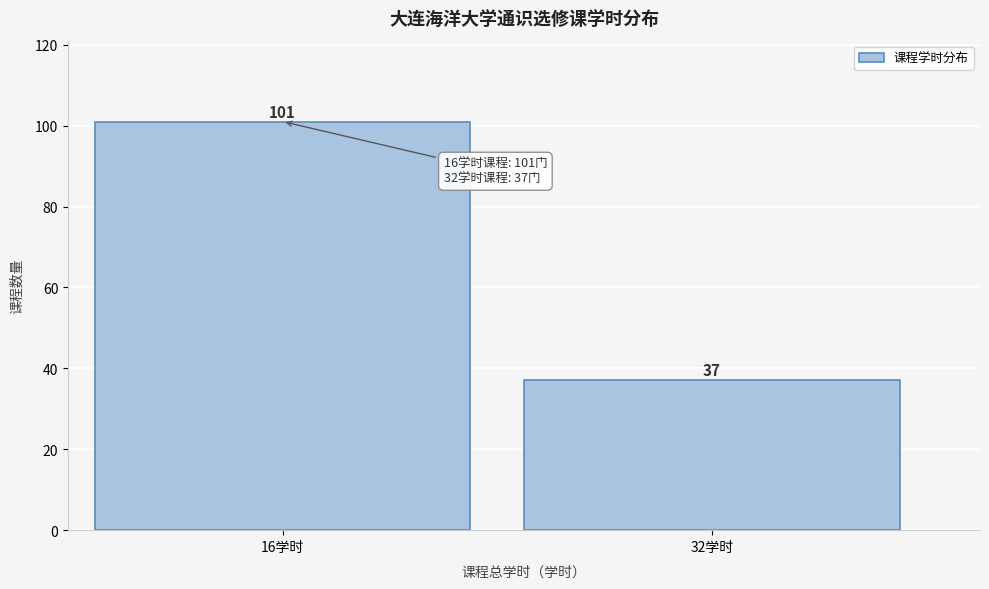

Reading right to left, transcribe all the data shown in this chart.

37	101